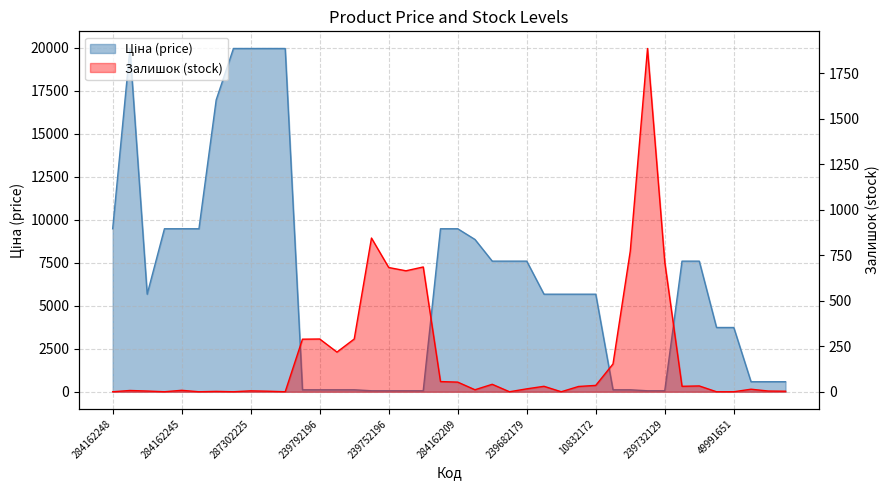

Is it true that Ціна equals 95.0 at 239732130?

False